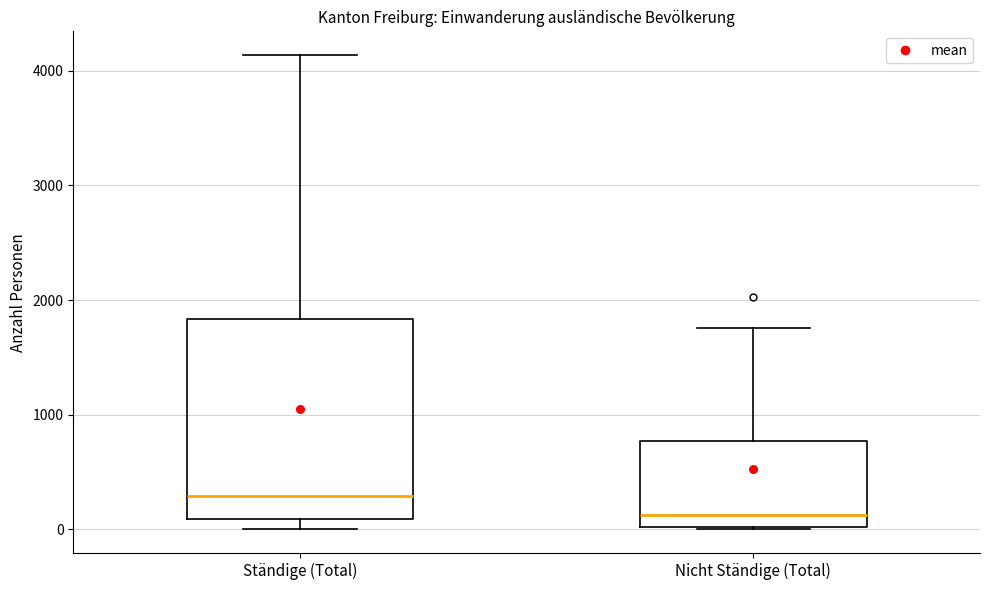

Which box has the highest median line?

Ständige (Total)